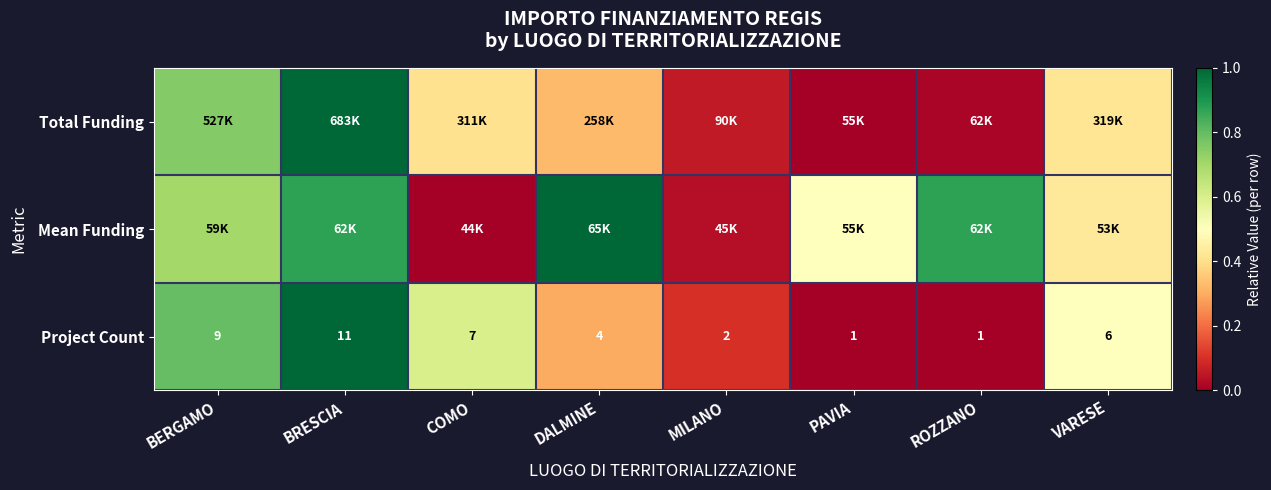

Where is Project Count nearest to the value 6?

VARESE